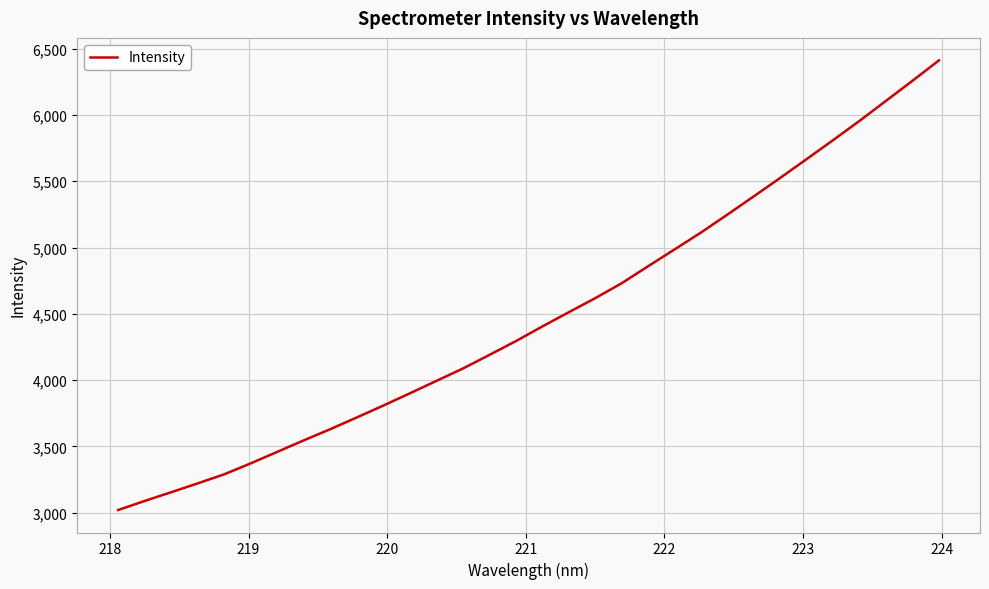

Count the number of values greater than 4403.

16